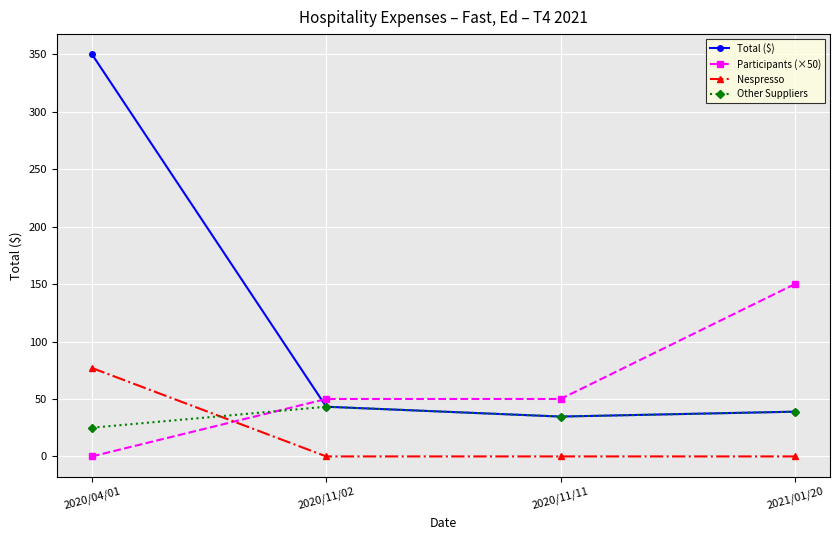

What is the highest value of the Other Suppliers series?

43.3